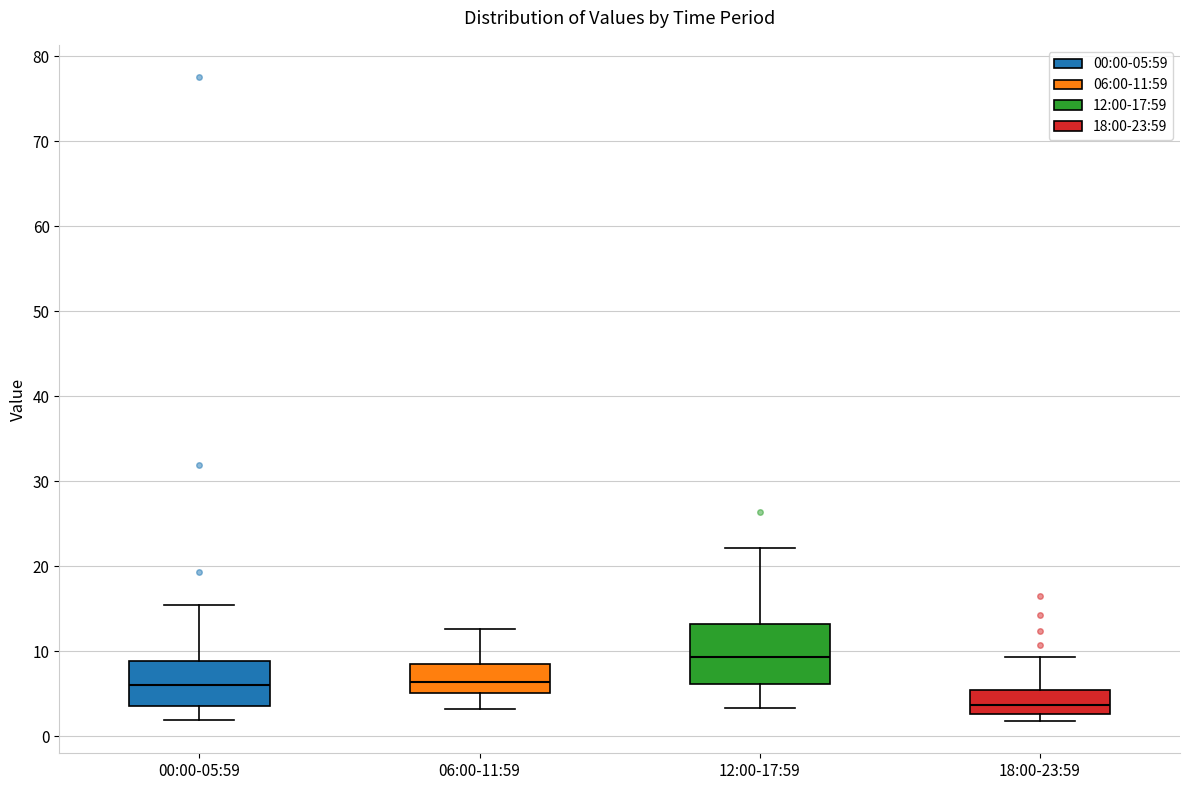

Reading left to right, read every box against the y-axis: the position of its median line, the range the box covers, and the ends of its whiskers. The values are not printed on the chart, so give them approximately, as read against the axis.

00:00-05:59: median 6, box 4 to 9, whiskers 2 to 15
06:00-11:59: median 6, box 5 to 9, whiskers 3 to 13
12:00-17:59: median 9, box 6 to 13, whiskers 3 to 22
18:00-23:59: median 4, box 3 to 5, whiskers 2 to 9